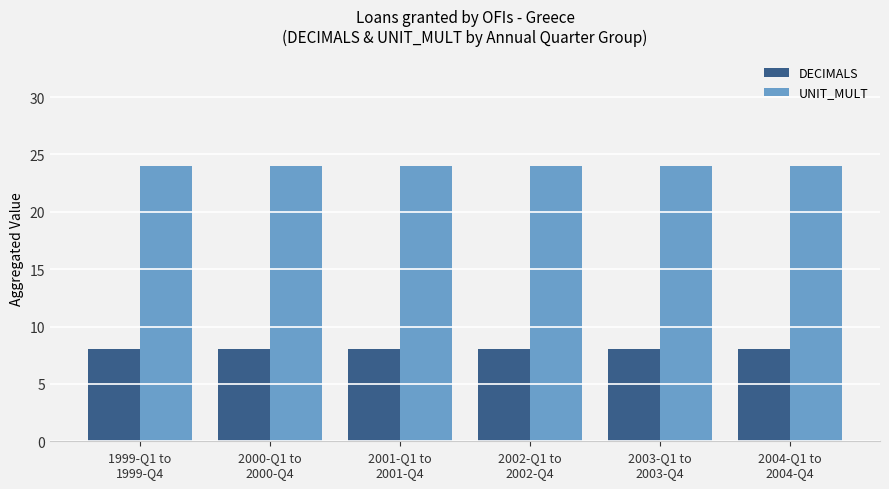

At 2000-Q1 to
2000-Q4, list the series in order from smallest to largest.

DECIMALS, UNIT_MULT